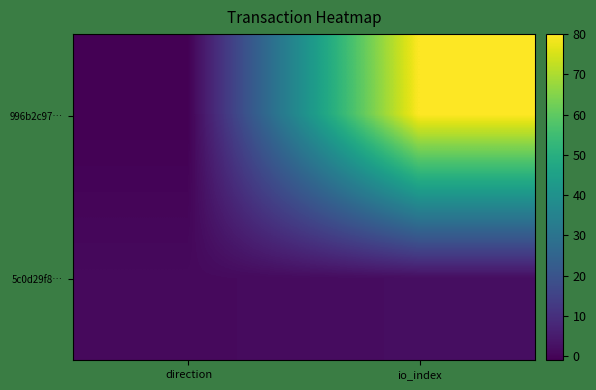

At which category is the sum across all series the highest?

io_index